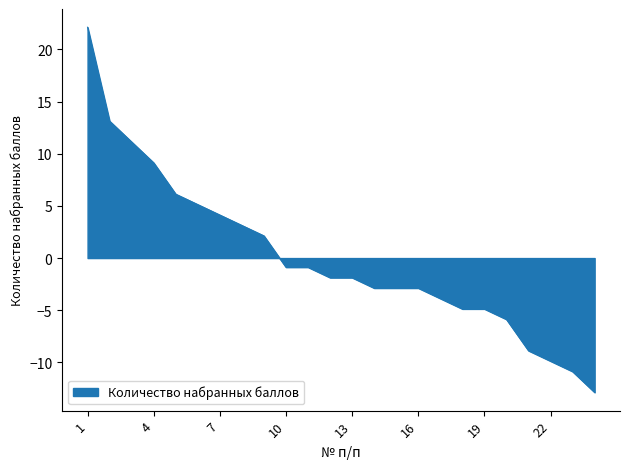

What is the smallest value displayed?

-12.9